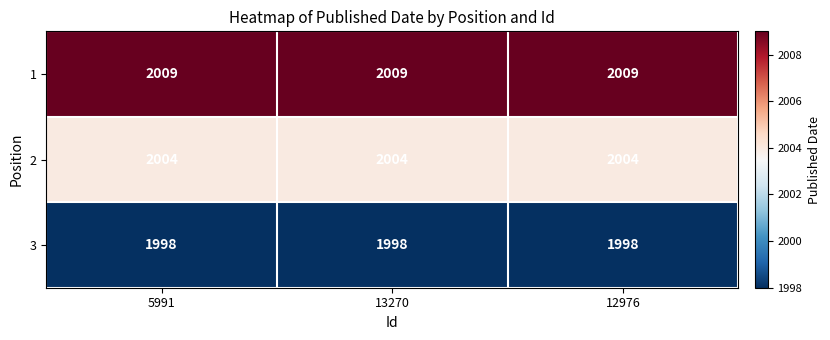

List the series in order of their peak value, lowest first.

3, 2, 1